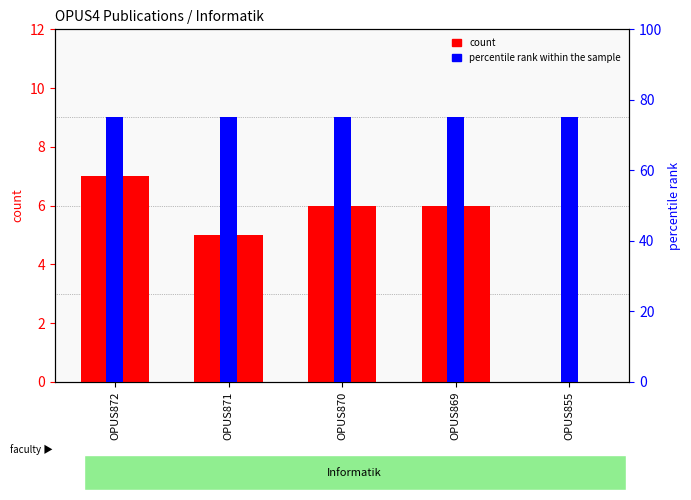

How many series are shown in this chart?

2